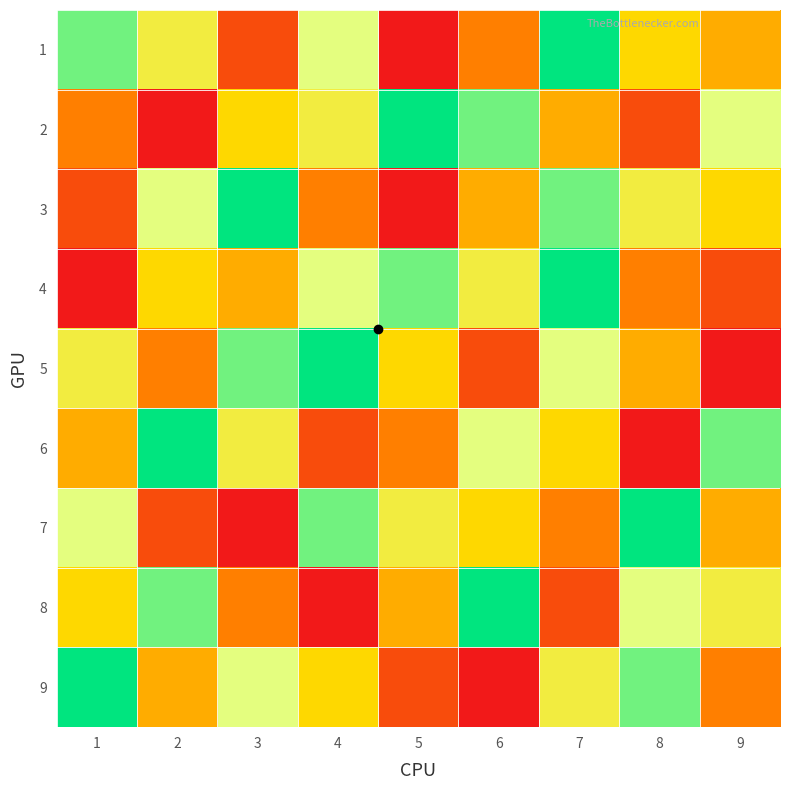

Reading right to left, list all the values displayed in this chart.

1: 9=4	8=5	7=9	6=3	5=1	4=7	3=2	2=6	1=8
2: 9=7	8=2	7=4	6=8	5=9	4=6	3=5	2=1	1=3
3: 9=5	8=6	7=8	6=4	5=1	4=3	3=9	2=7	1=2
4: 9=2	8=3	7=9	6=6	5=8	4=7	3=4	2=5	1=1
5: 9=1	8=4	7=7	6=2	5=5	4=9	3=8	2=3	1=6
6: 9=8	8=1	7=5	6=7	5=3	4=2	3=6	2=9	1=4
7: 9=4	8=9	7=3	6=5	5=6	4=8	3=1	2=2	1=7
8: 9=6	8=7	7=2	6=9	5=4	4=1	3=3	2=8	1=5
9: 9=3	8=8	7=6	6=1	5=2	4=5	3=7	2=4	1=9